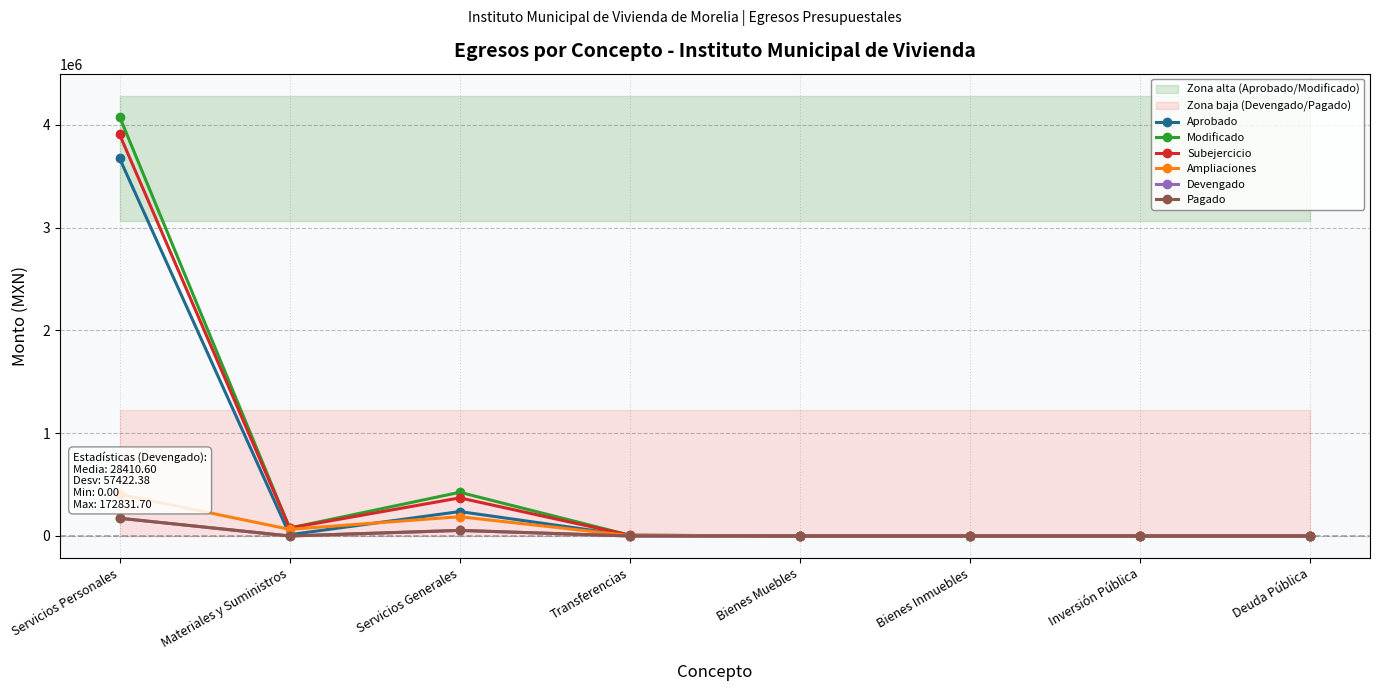

True or false: Ampliaciones and Subejercicio cross at least once.

False